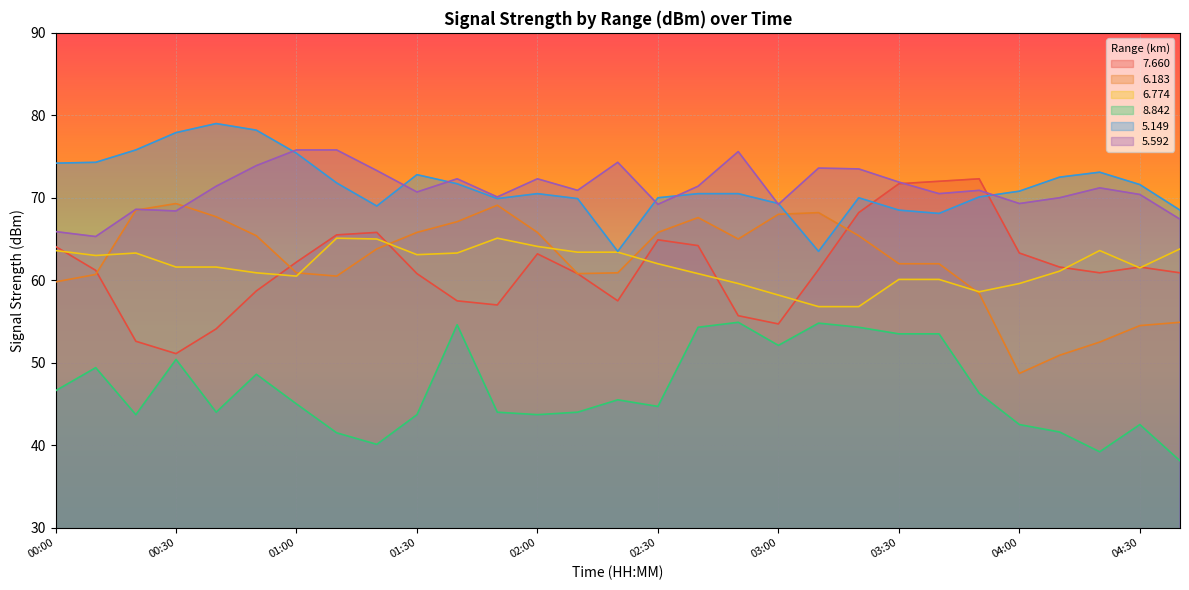

What is the difference between the maximum and minimum values in the   6.183 series?

20.6